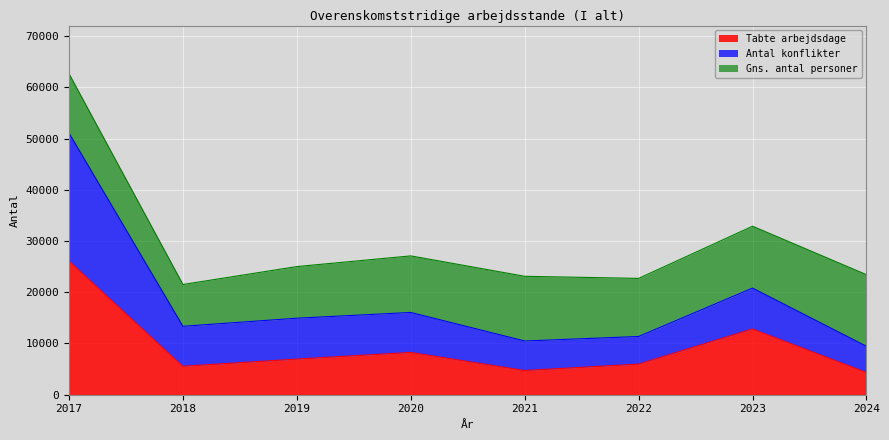

Which has a higher value, 2019 or 2021?

2019